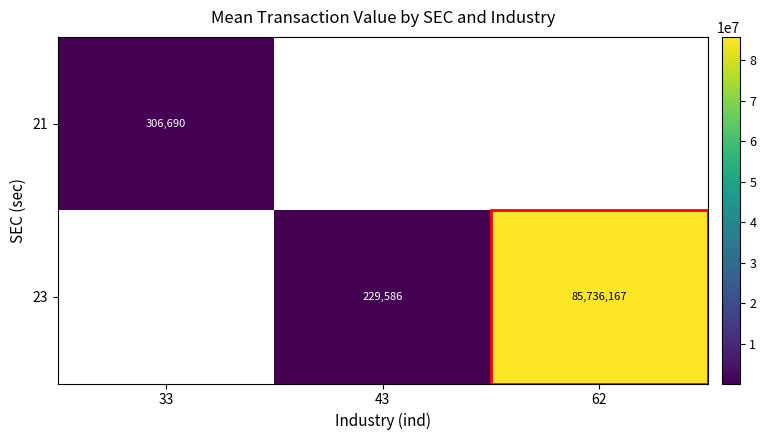

Is it true that 23 equals 38645697 at 62?

False